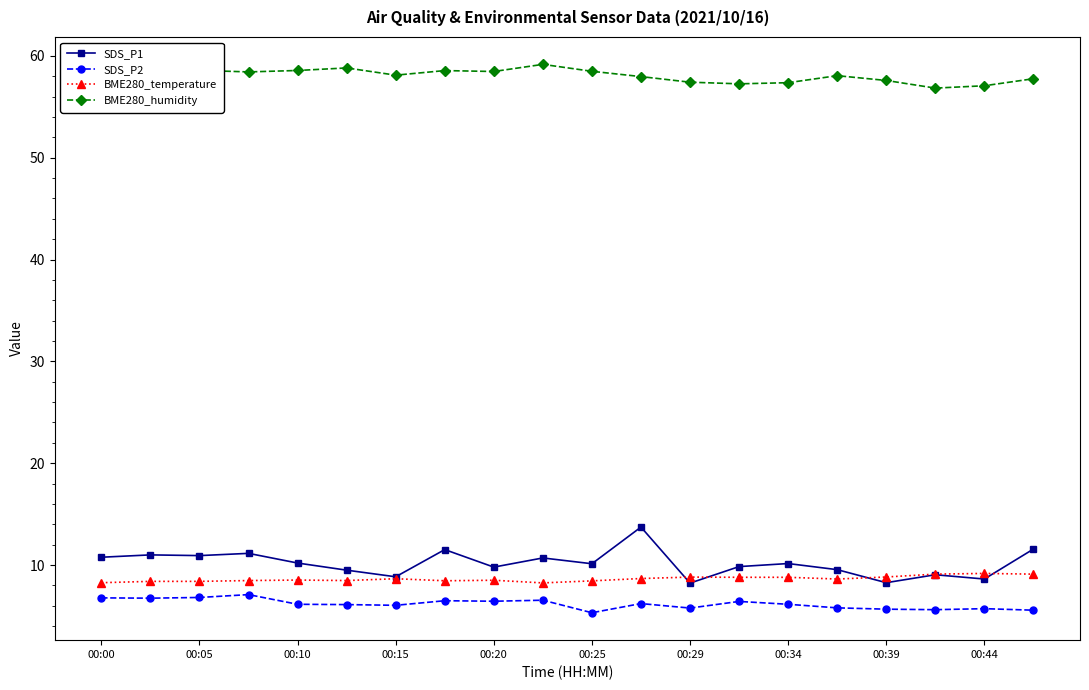

True or false: SDS_P1 has more than 0 points higher than both neighbors.

True